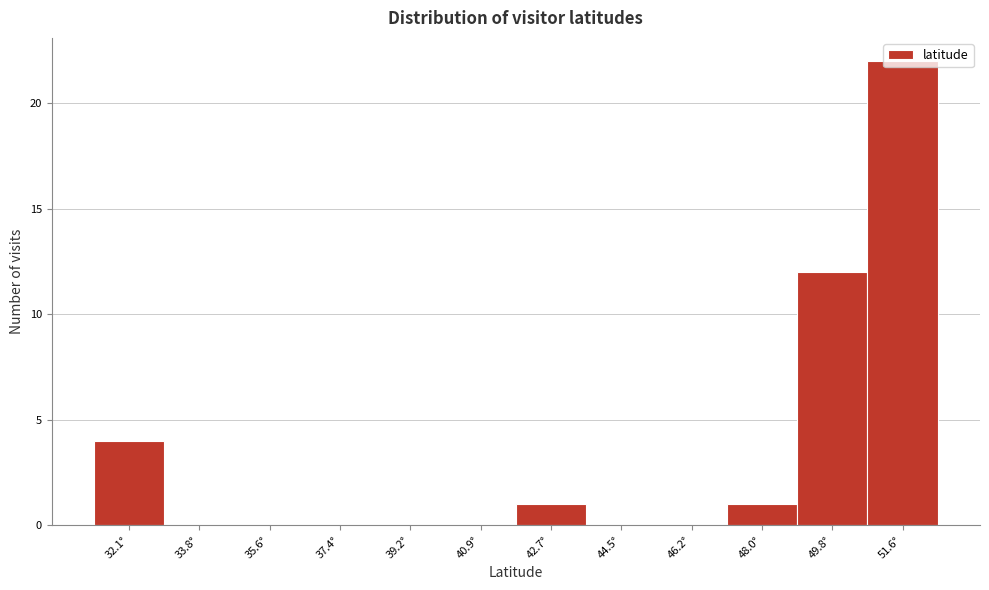

Between 42.7° and 37.4°, which is larger?

42.7°